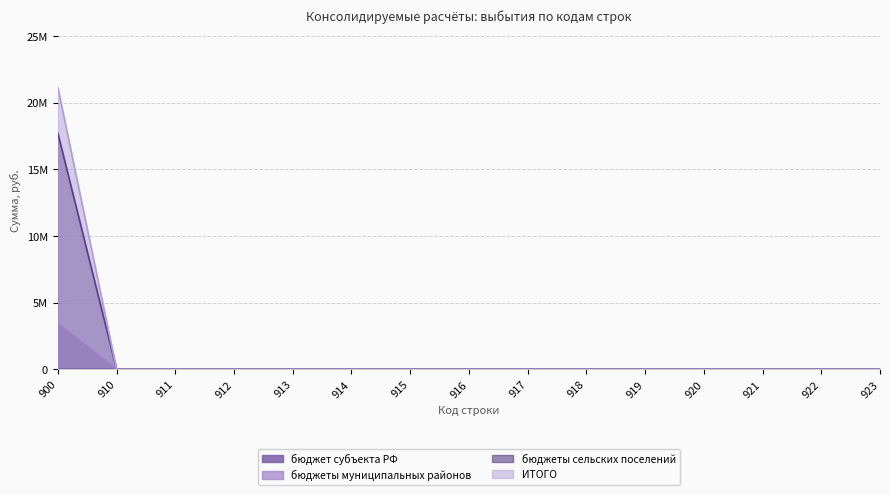

At which category is the sum across all series the highest?

900